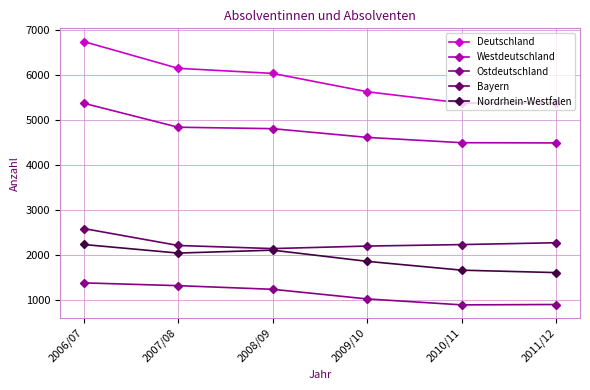

Which series changed the most between 2006/07 and 2009/10?

Deutschland